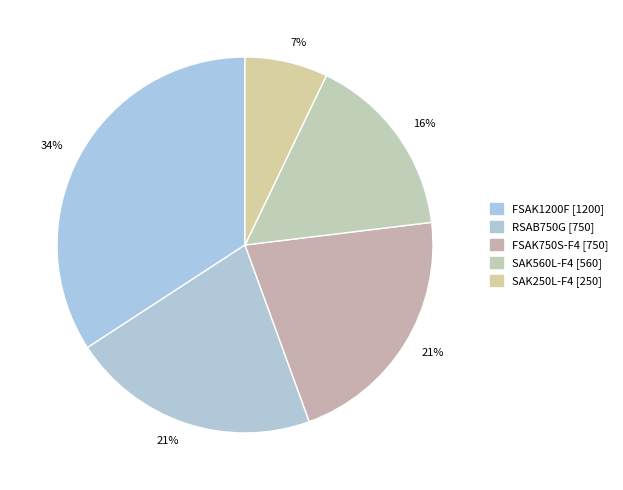

How many slices are in this pie chart?

5